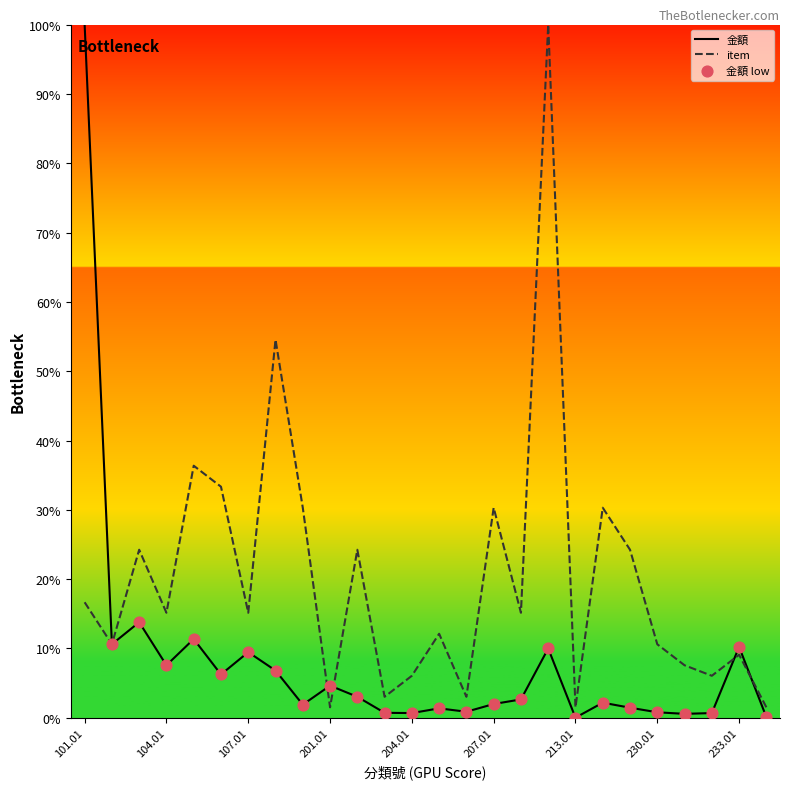

What is the maximum value for 金額?

100.0